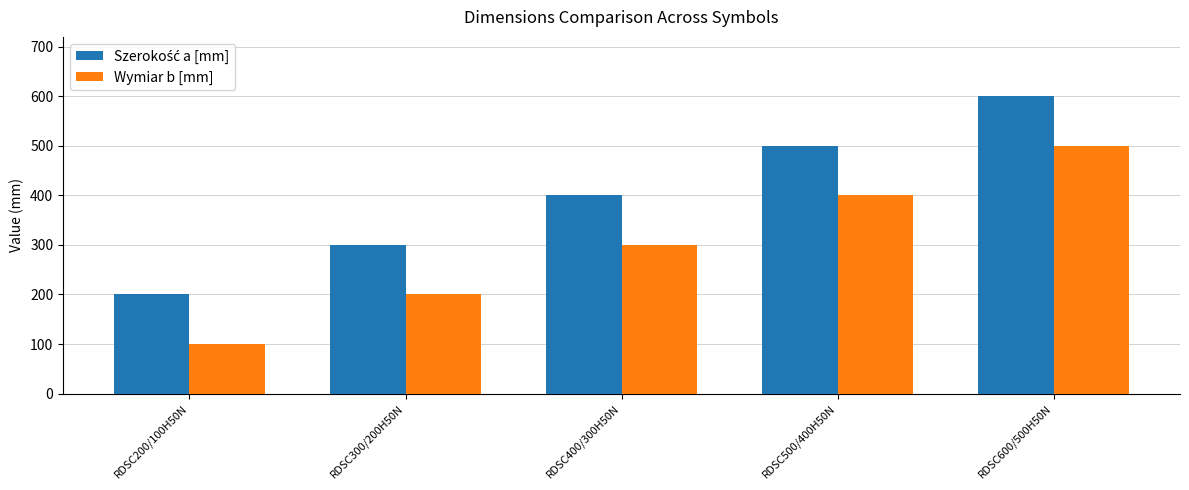

What is the maximum value for Wymiar b [mm]?

500